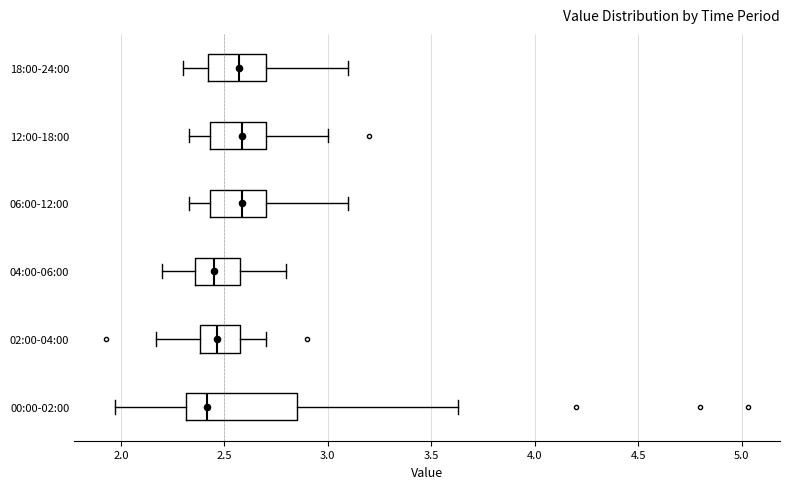

Where does the median line of the box for 06:00-12:00 sit on the x-axis? The values are not printed on the chart, so give them approximately, as read against the axis.

2.60